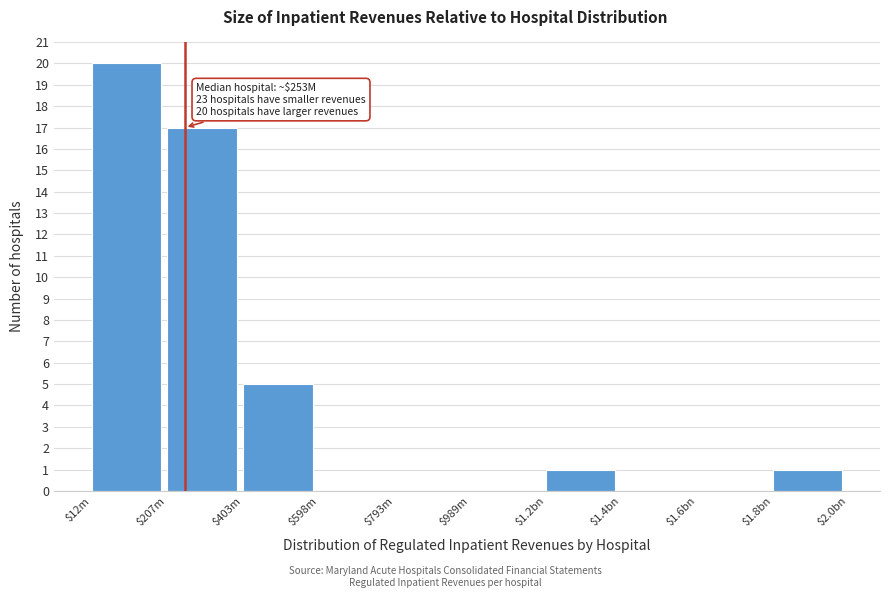

The chart shows a value of -13 at $793m. True or false?

False